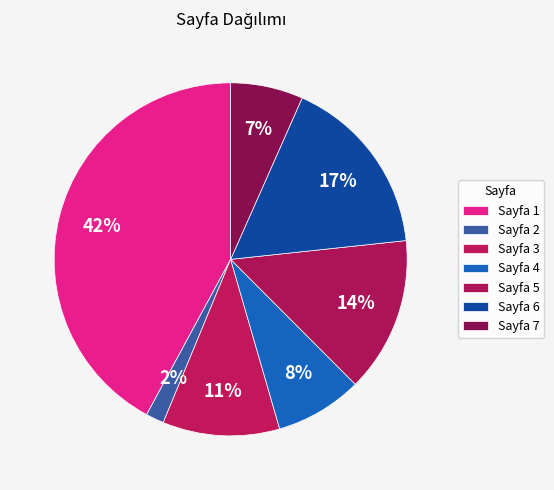

How many segments does this pie chart have?

7